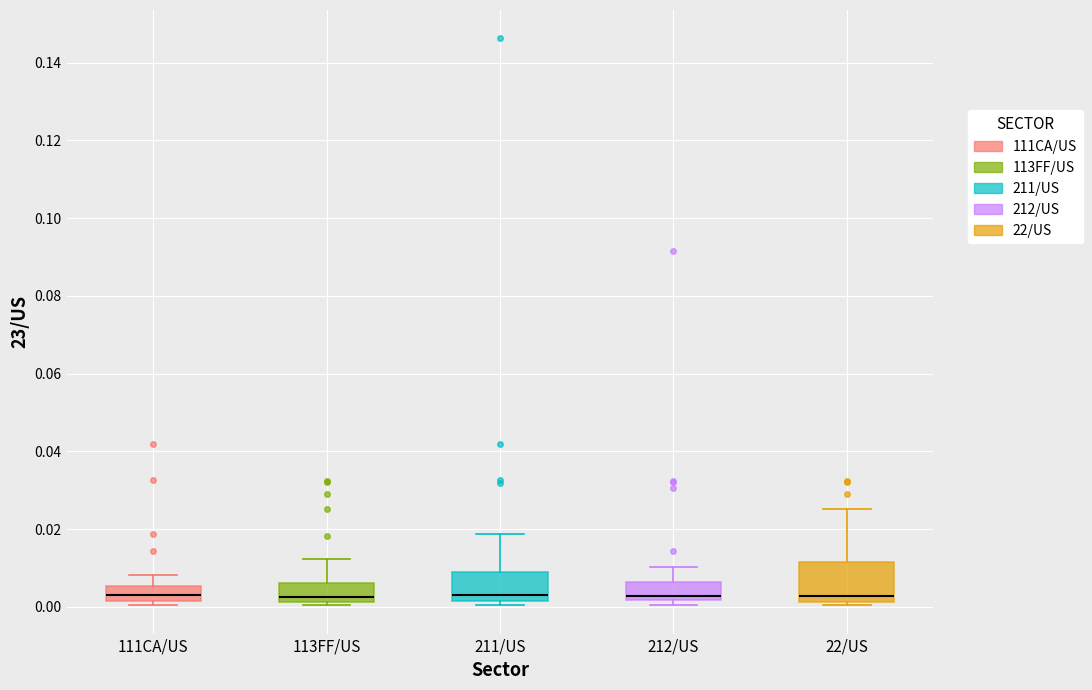

Reading left to right, transcribe this box plot: for each box, give where its median line is, the range the box spans, and where its two whiskers end, as read against the y-axis. The values are not printed on the chart, so give them approximately, as read against the axis.

111CA/US: median 0.004, box 0.002 to 0.006, whiskers 0.000 to 0.008
113FF/US: median 0.002 (just above the box's lower edge), box 0.002 to 0.006, whiskers 0.000 to 0.012
211/US: median 0.004, box 0.002 to 0.008, whiskers 0.000 to 0.018
212/US: median 0.002 (just above the box's lower edge), box 0.002 to 0.006, whiskers 0.000 to 0.010
22/US: median 0.002 (just above the box's lower edge), box 0.002 to 0.012, whiskers 0.000 to 0.026